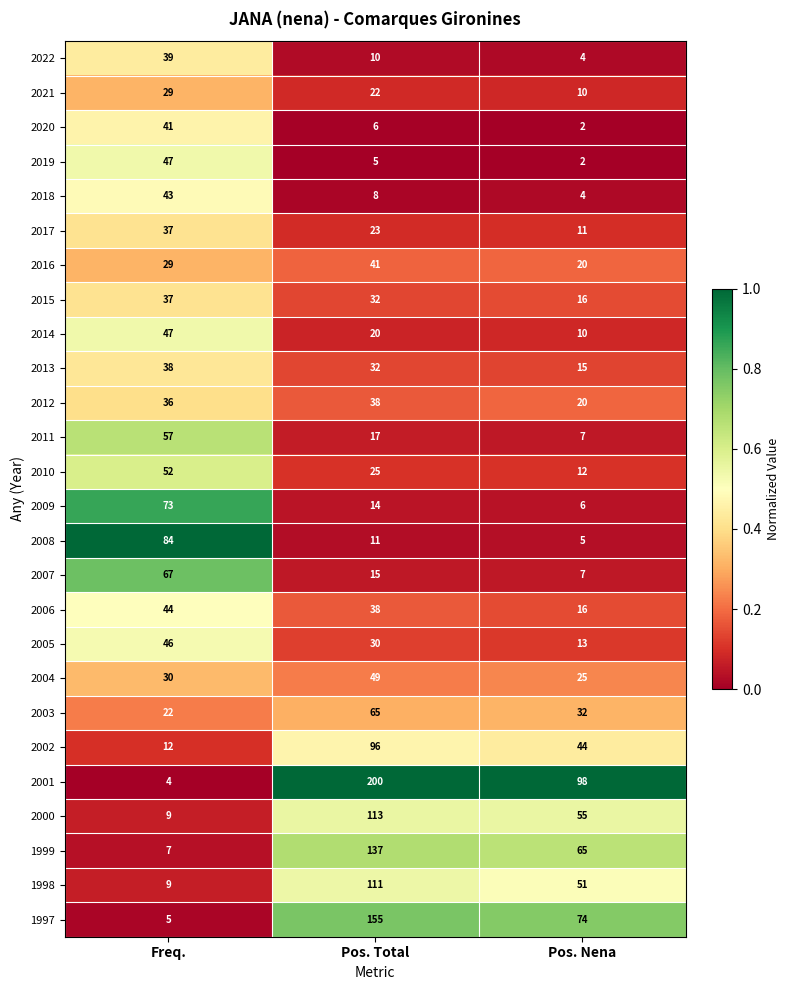

What is the total value across all series at Pos. Total?

1313